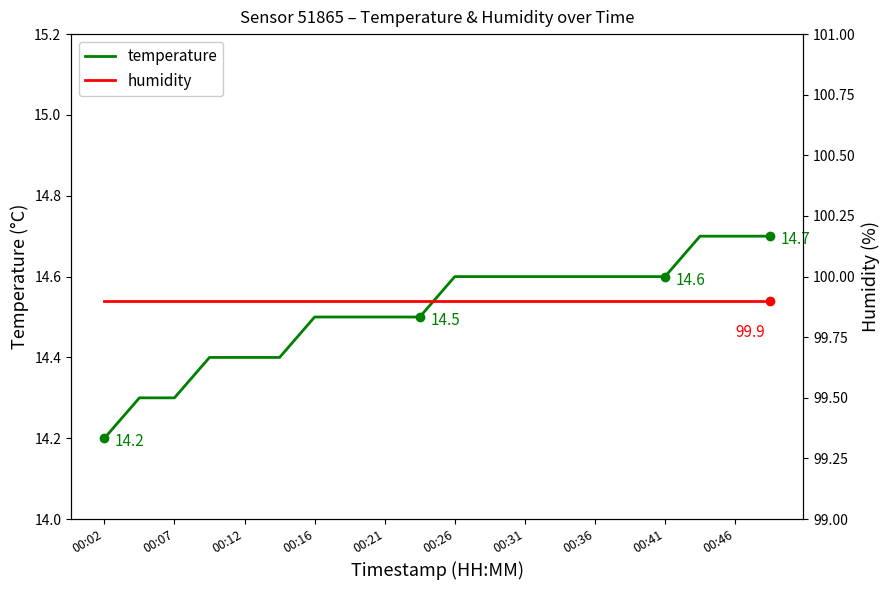

How many data points does each series have?

20